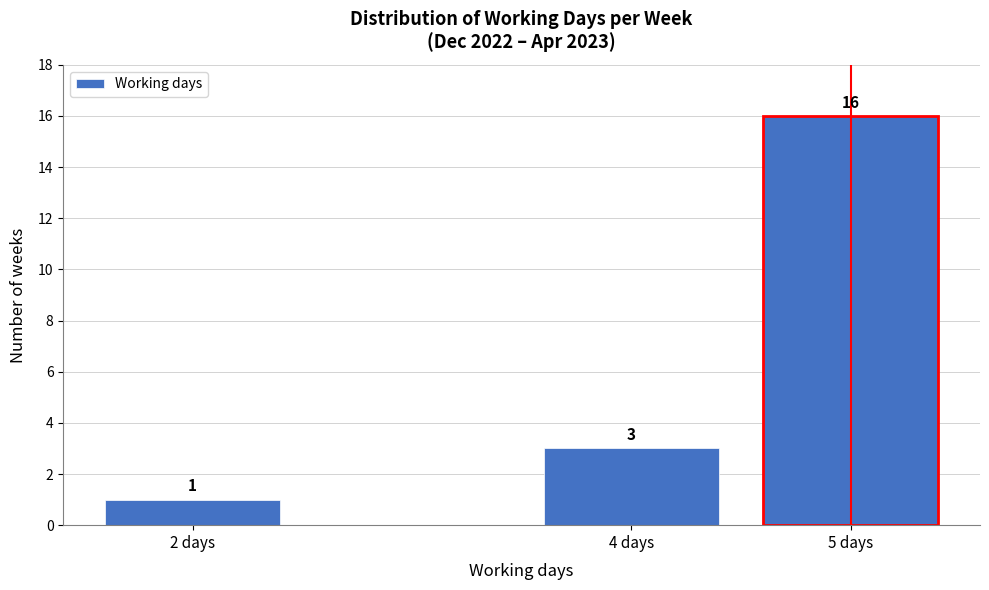

Reading right to left, what are all the values shown in this chart?

16	3	1